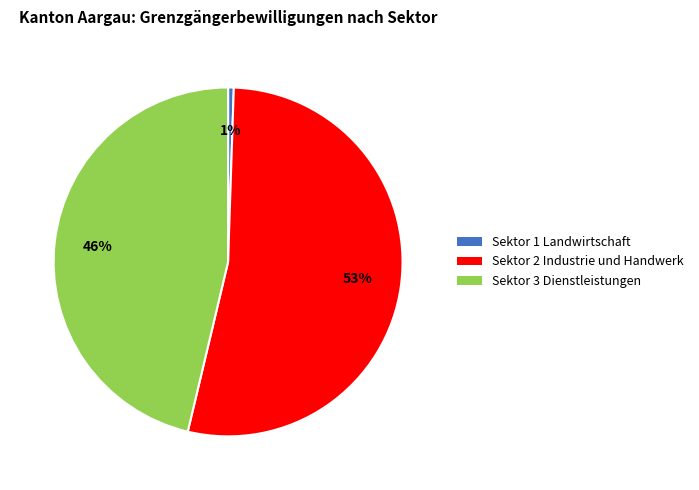

Which slice represents more than half of the pie?

Sektor 2 Industrie und Handwerk